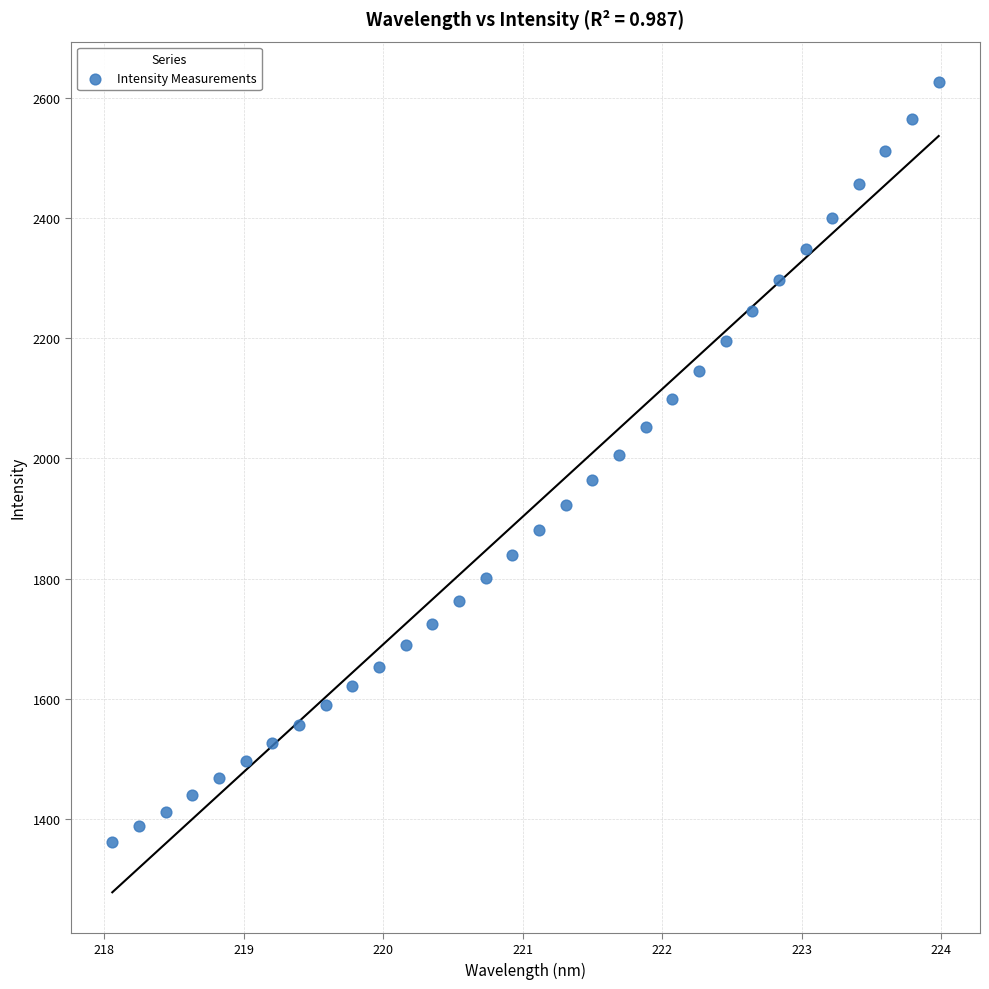

What is the range of X values (max minus min)?

5.9